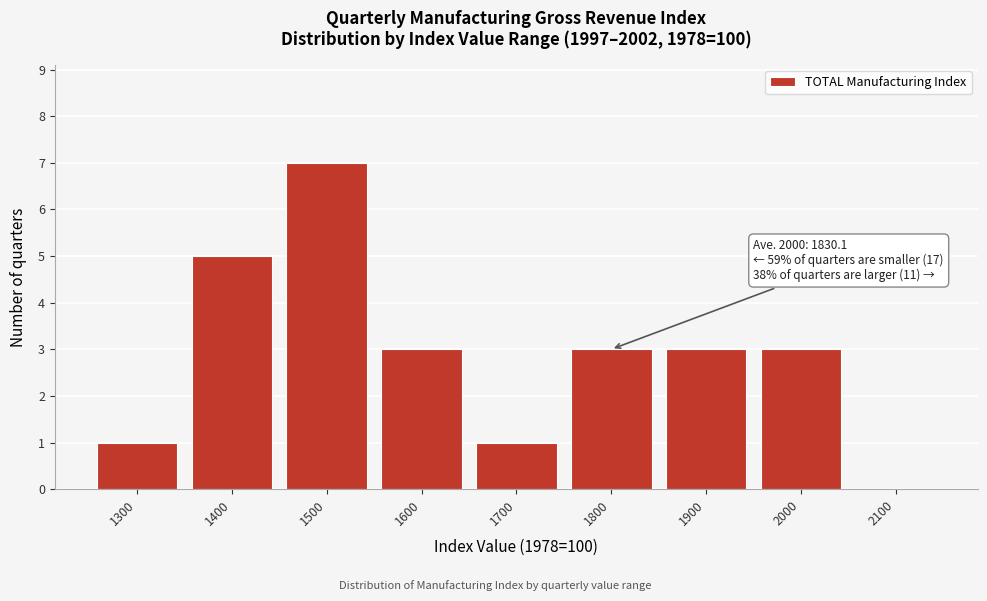

Reading left to right, list all the values displayed in this chart.

1300=1	1400=5	1500=7	1600=3	1700=1	1800=3	1900=3	2000=3	2100=0